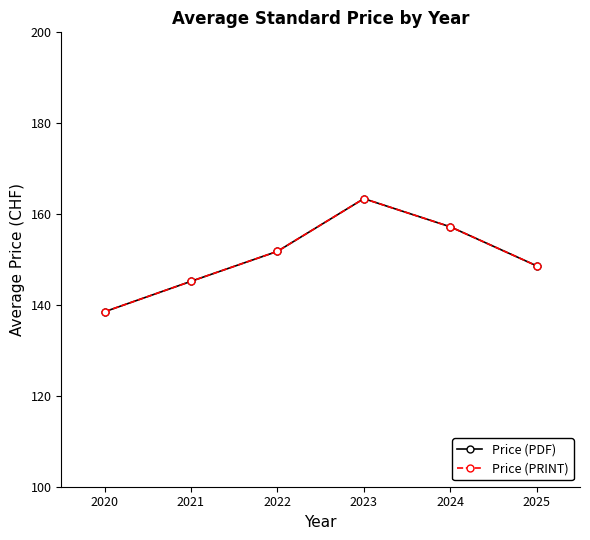

What is the value of the Price (PRINT) point at the 6th from the left?

148.6